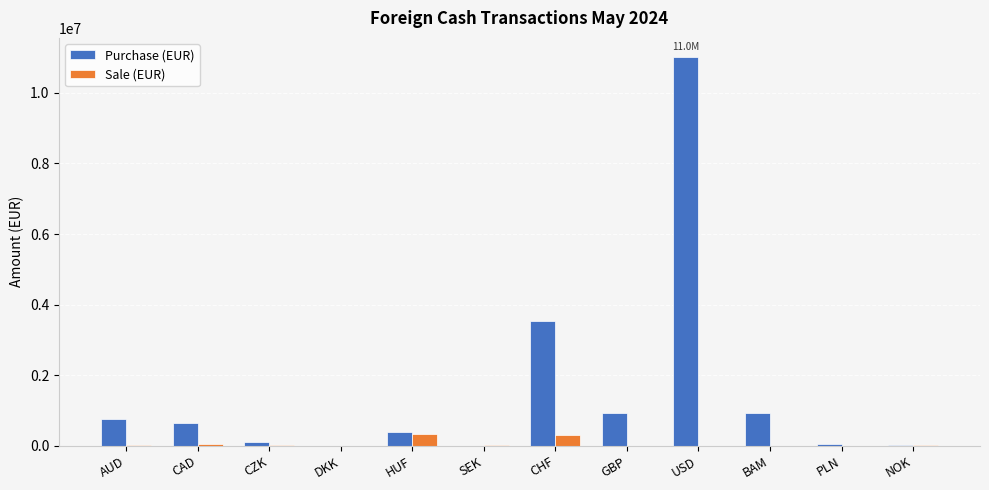

How many groups of bars are there?

12